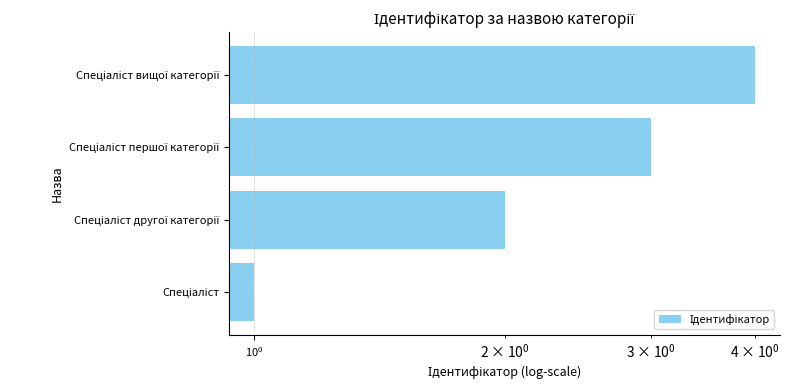

What is the smallest value displayed?

1